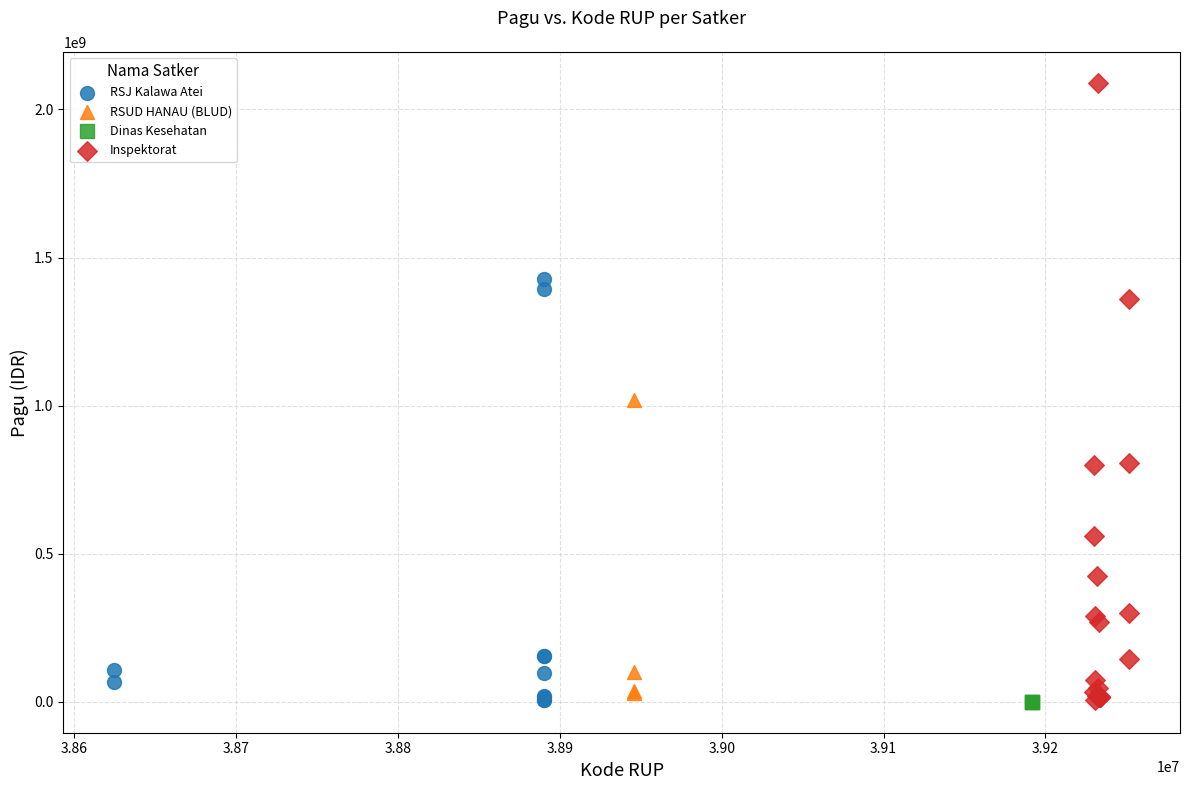

Which series reaches the maximum Y coordinate?

Inspektorat